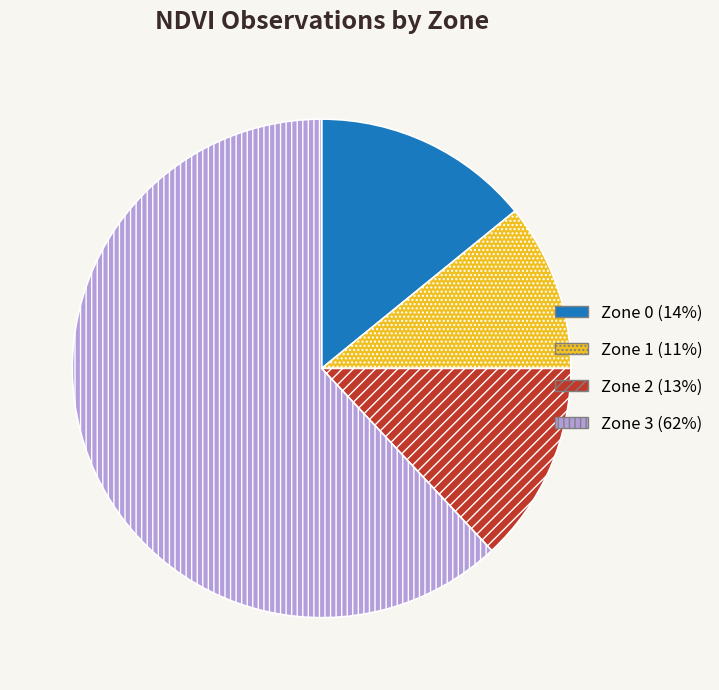

Approximately how many times larger is the value at Zone 0 compared to Zone 2?

1.1